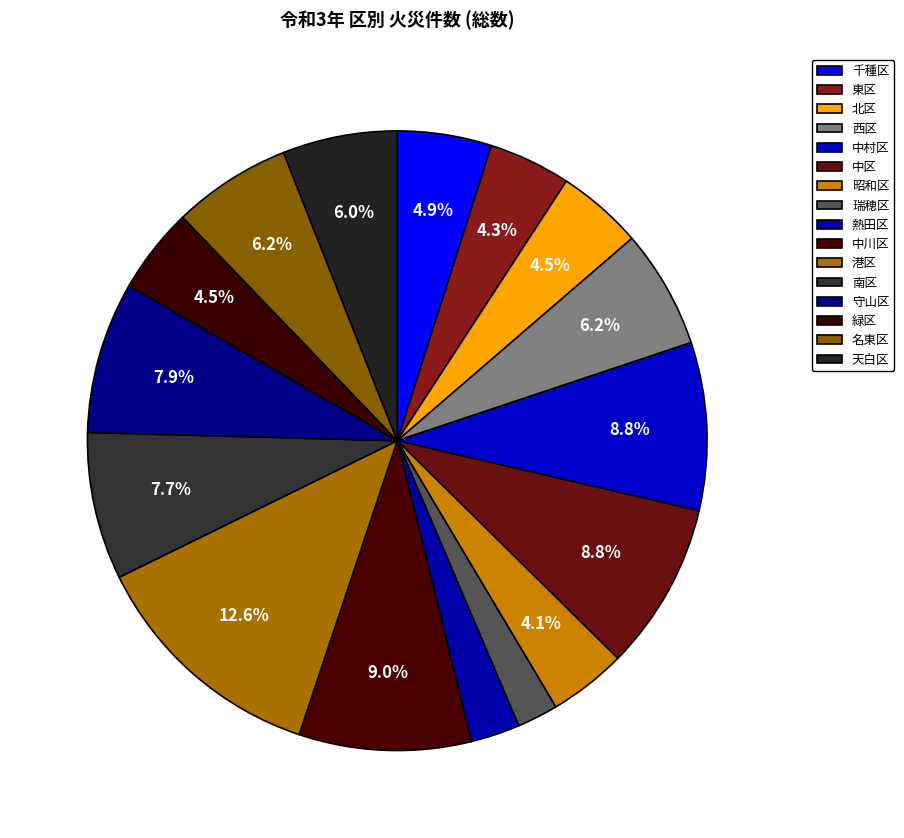

How many segments does this pie chart have?

16